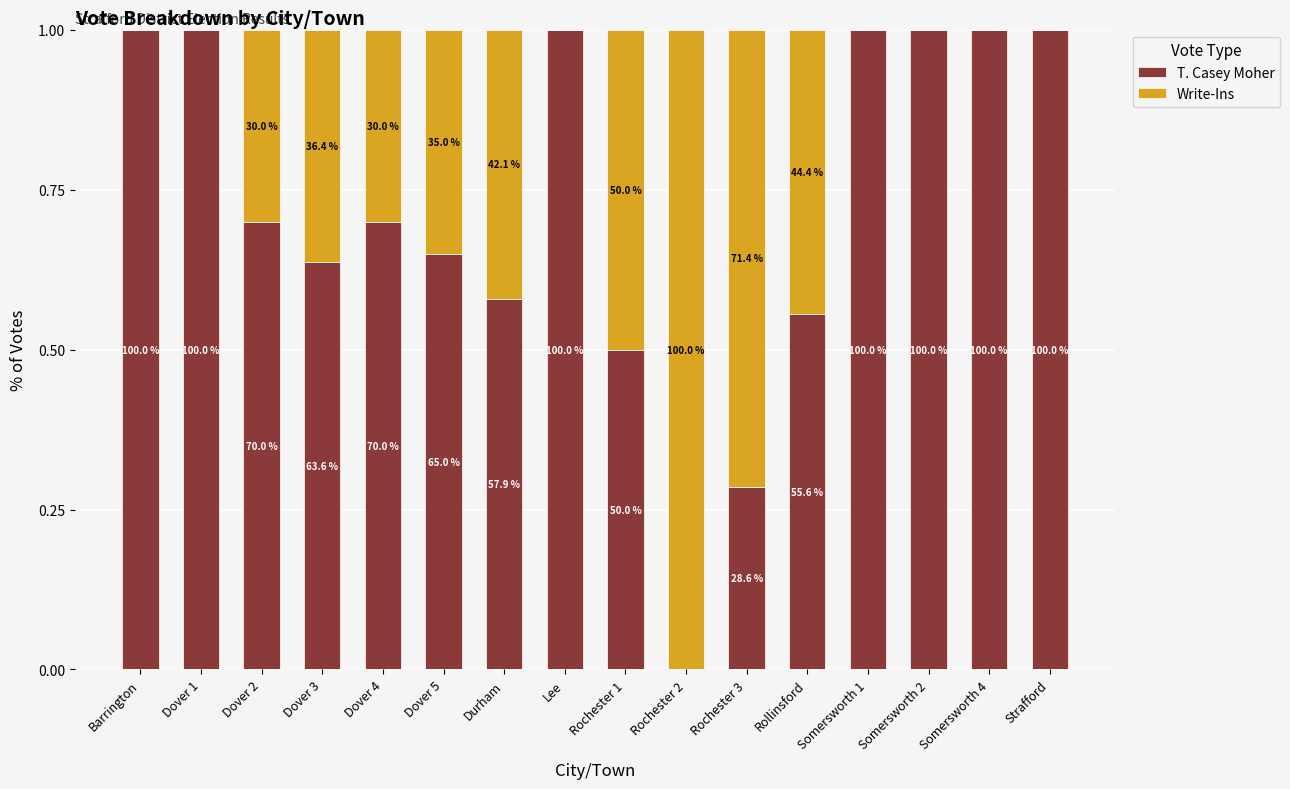

What are all the series names shown in the legend?

T. Casey Moher, Write-Ins